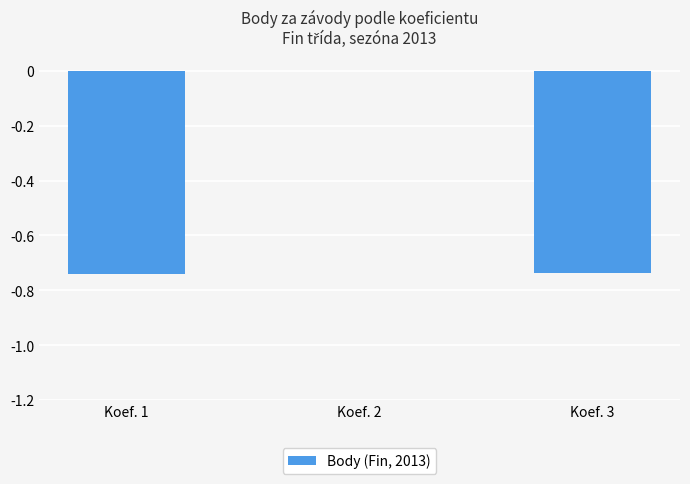

What is the sum of all values?

-1.5